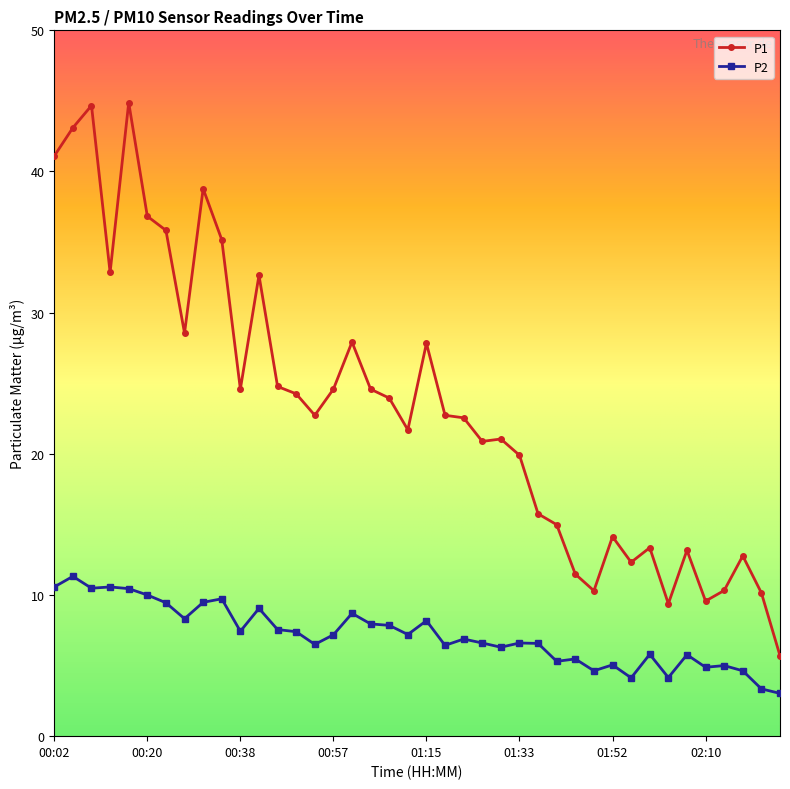

Rank the series by their average value, from highest to lowest.

P1, P2